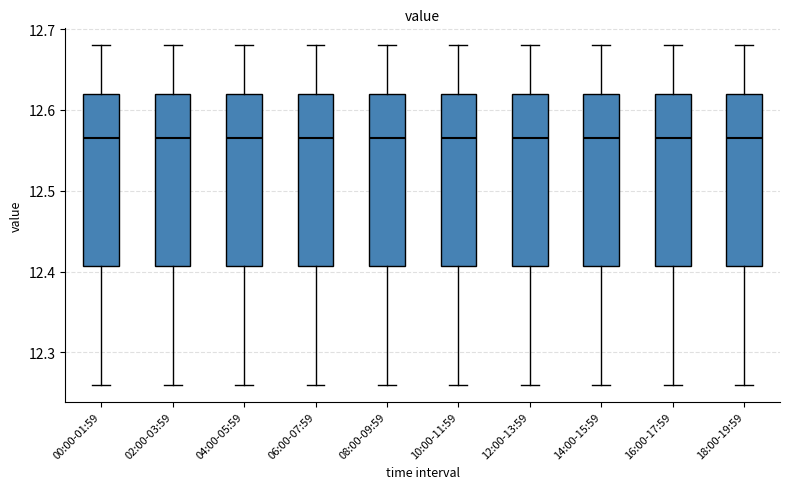

Reading left to right, transcribe this box plot: for each box, give where its median line is, the range the box spans, and where its two whiskers end, as read against the y-axis. The values are not printed on the chart, so give them approximately, as read against the axis.

00:00-01:59: median 12.57, box 12.41 to 12.62, whiskers 12.26 to 12.68
02:00-03:59: median 12.57, box 12.41 to 12.62, whiskers 12.26 to 12.68
04:00-05:59: median 12.57, box 12.41 to 12.62, whiskers 12.26 to 12.68
06:00-07:59: median 12.57, box 12.41 to 12.62, whiskers 12.26 to 12.68
08:00-09:59: median 12.57, box 12.41 to 12.62, whiskers 12.26 to 12.68
10:00-11:59: median 12.57, box 12.41 to 12.62, whiskers 12.26 to 12.68
12:00-13:59: median 12.57, box 12.41 to 12.62, whiskers 12.26 to 12.68
14:00-15:59: median 12.57, box 12.41 to 12.62, whiskers 12.26 to 12.68
16:00-17:59: median 12.57, box 12.41 to 12.62, whiskers 12.26 to 12.68
18:00-19:59: median 12.57, box 12.41 to 12.62, whiskers 12.26 to 12.68